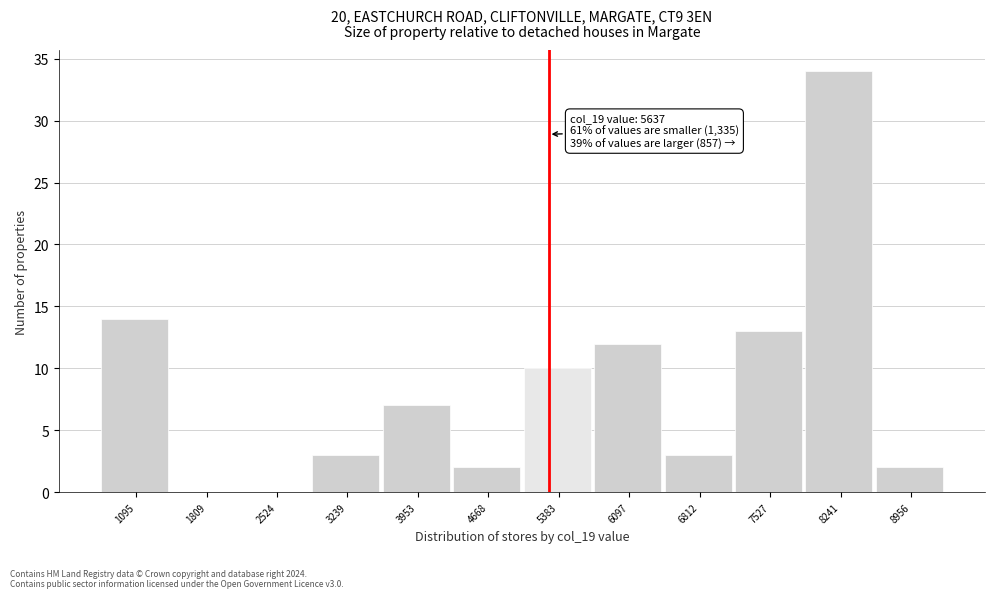

Reading right to left, what are all the values shown in this chart?

8956=2	8241=34	7527=13	6812=3	6097=12	5383=10	4668=2	3953=7	3239=3	2524=0	1809=0	1095=14